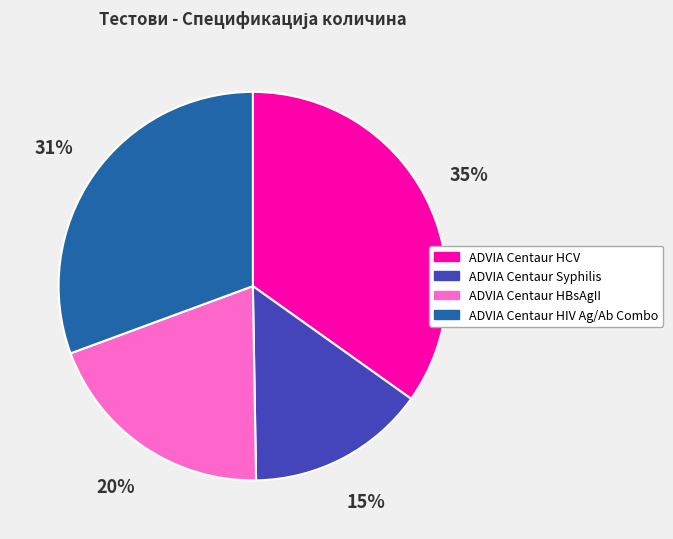

Which has a higher value, ADVIA Centaur HCV or ADVIA Centaur HBsAgII?

ADVIA Centaur HCV